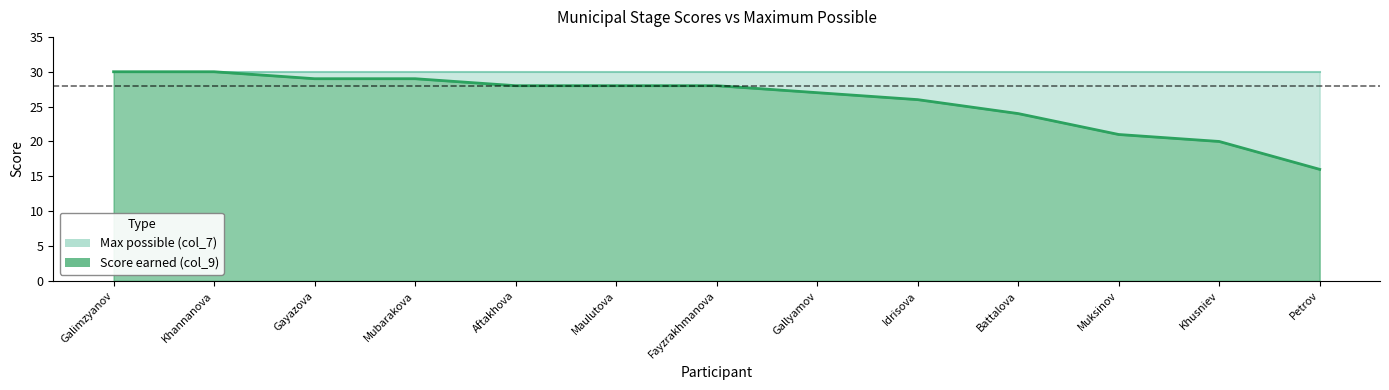

What value does the data have at 11, to the nearest 10?

20